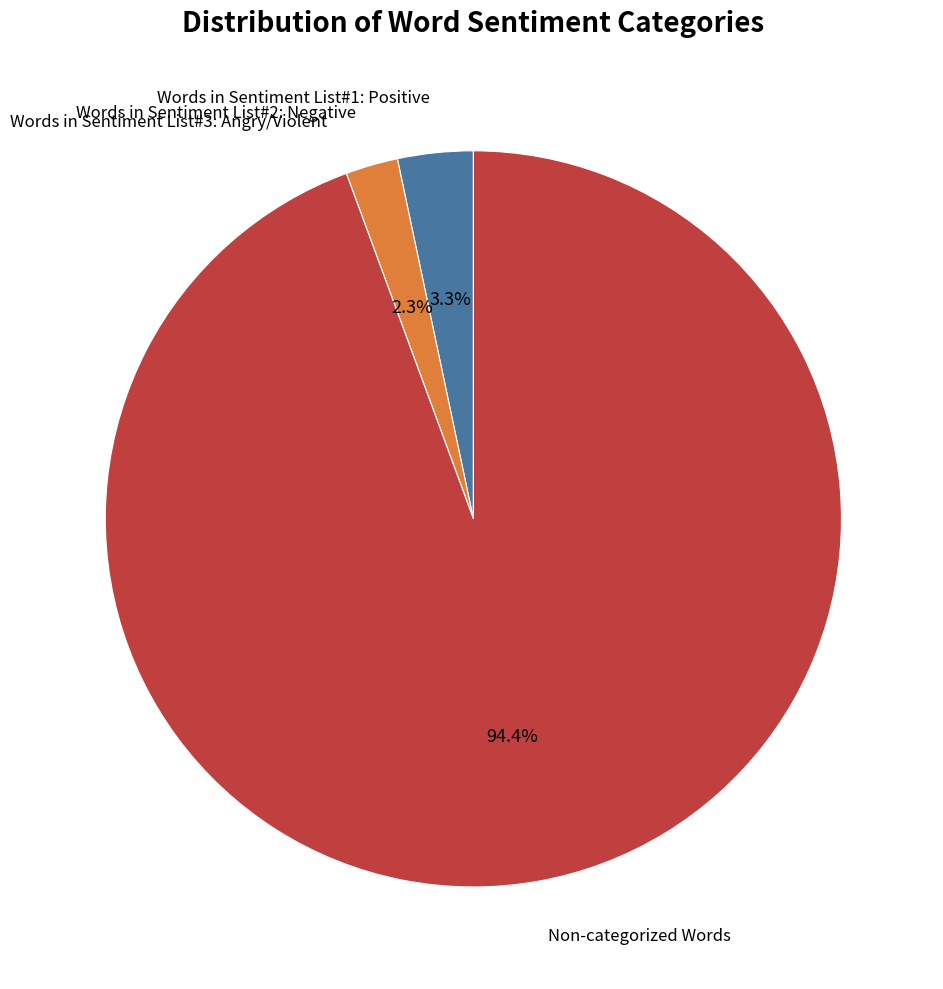

Is there a majority slice in this chart?

Yes